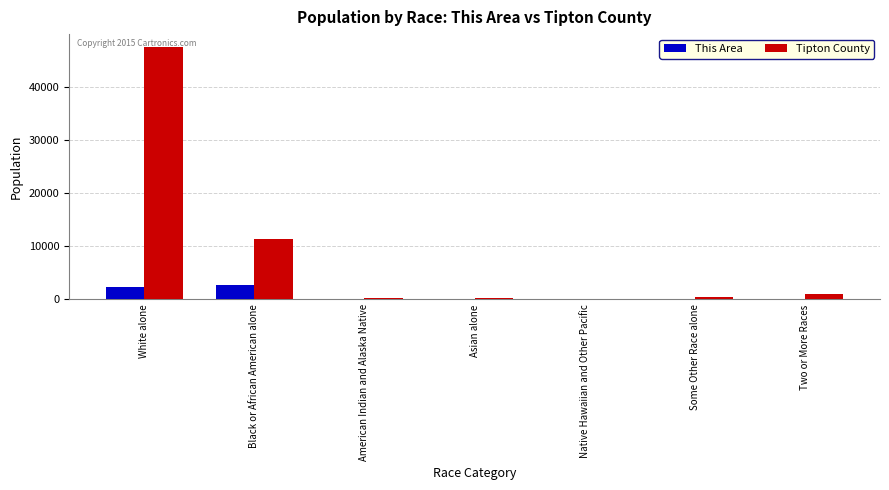

What is the sum of the Tipton County values at Asian alone and American Indian and Alaska Native?

615